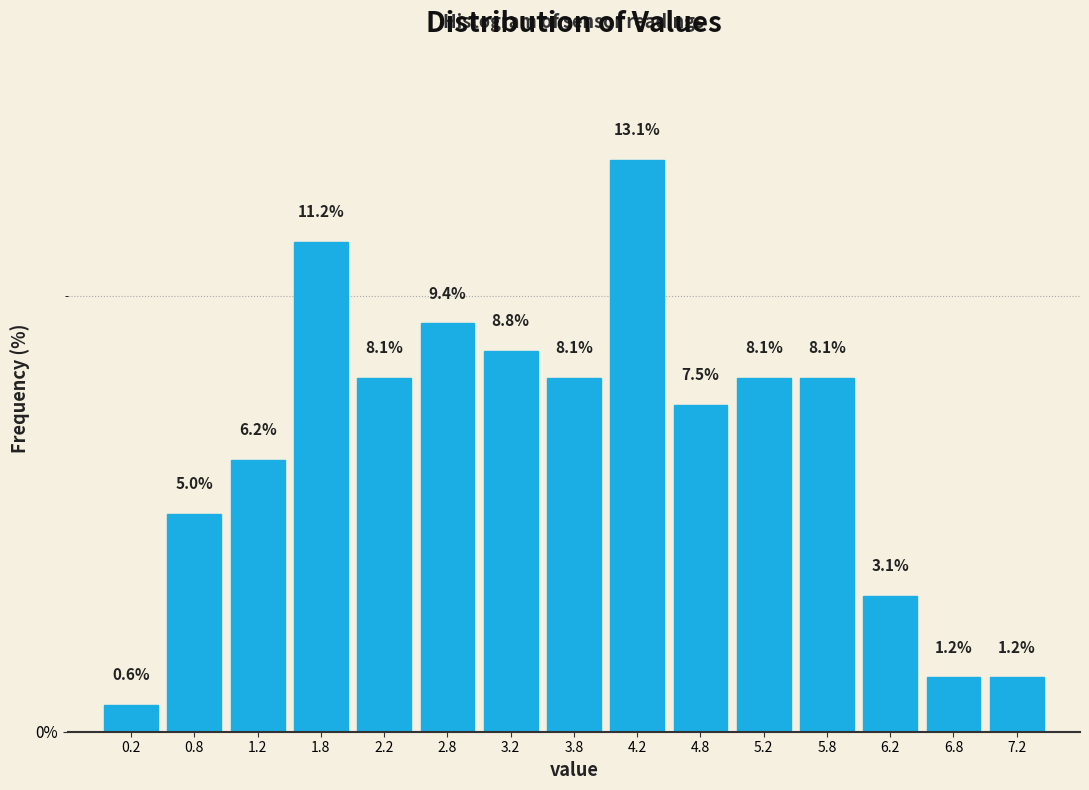

How tall is the bar that spans 5.5 to 6.0 on the x-axis?

8.1